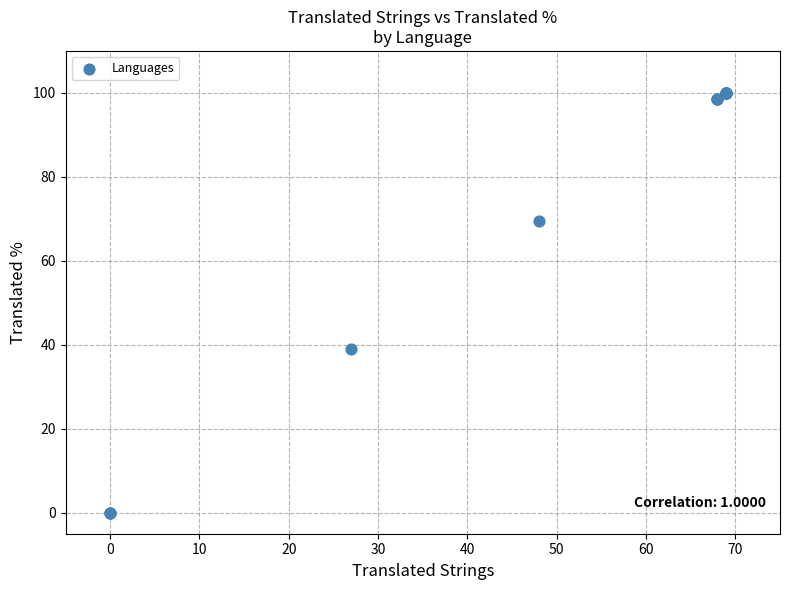

What Y value in the scatter plot is closest to 50?

39.1